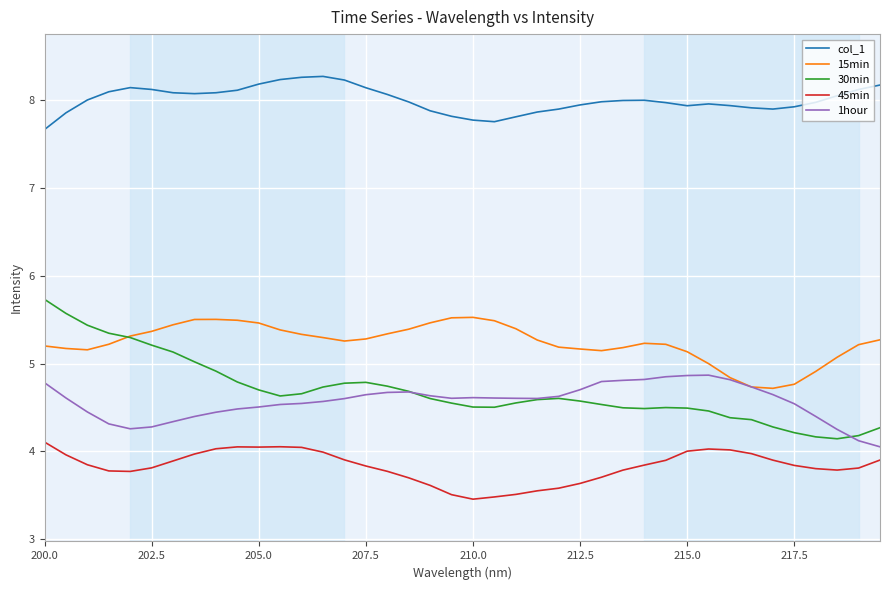

Which series has the largest total across all categories?

col_1